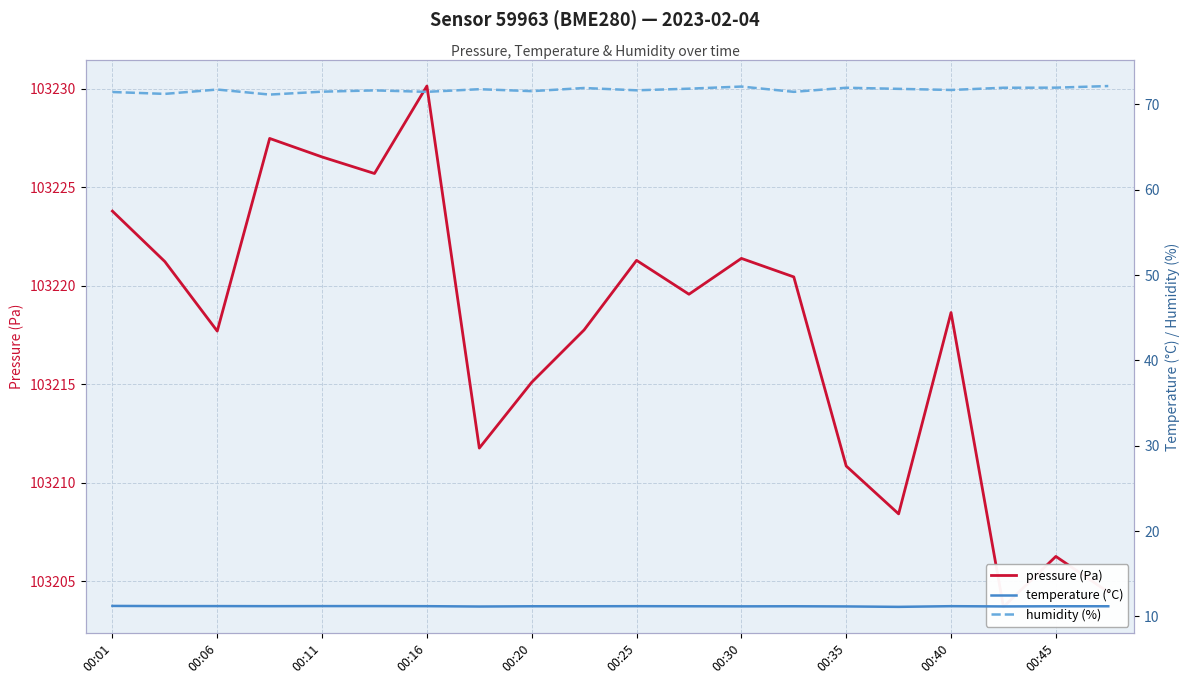

True or false: humidity (%) has more than 0 interior local peaks.

True